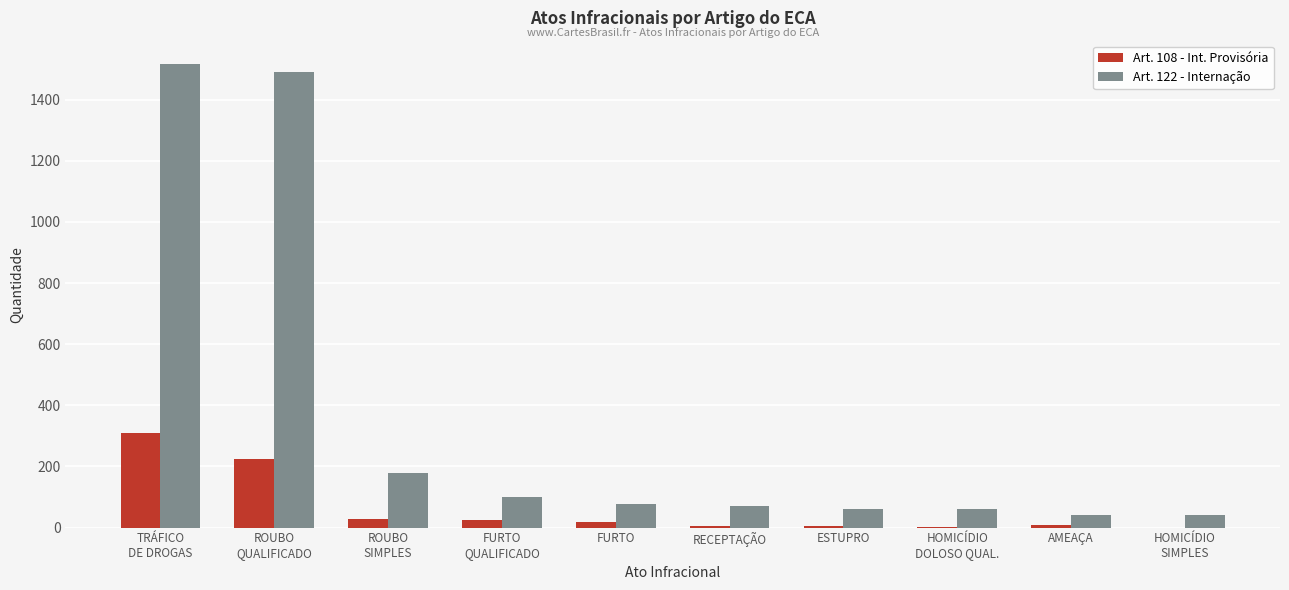

How many series are shown in this chart?

2